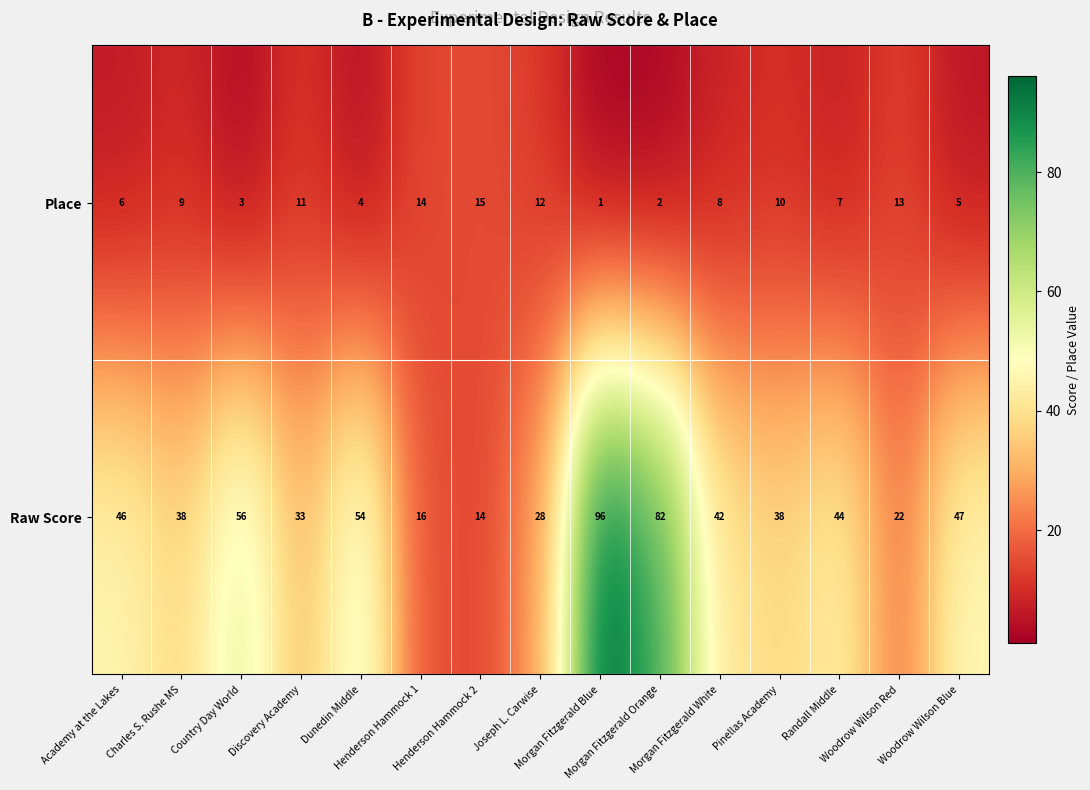

What is the maximum value shown in the chart?

96